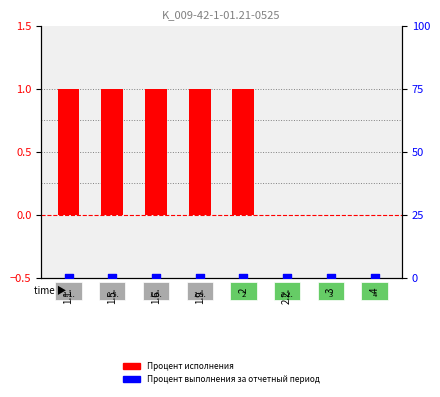

At how many categories does at least one series exceed 0?

5